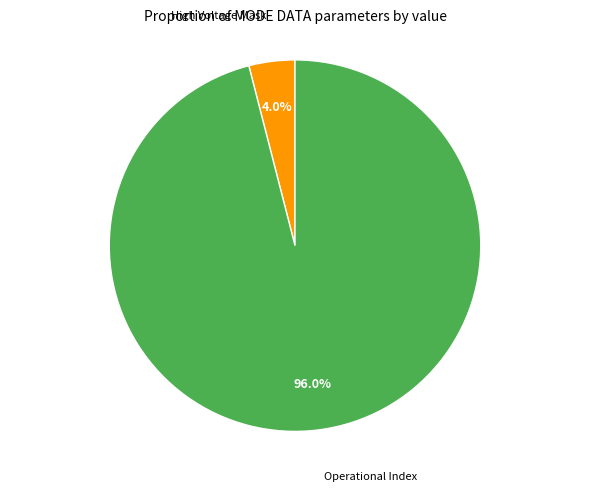

Which category has the smallest portion of the pie?

High Voltage Mask